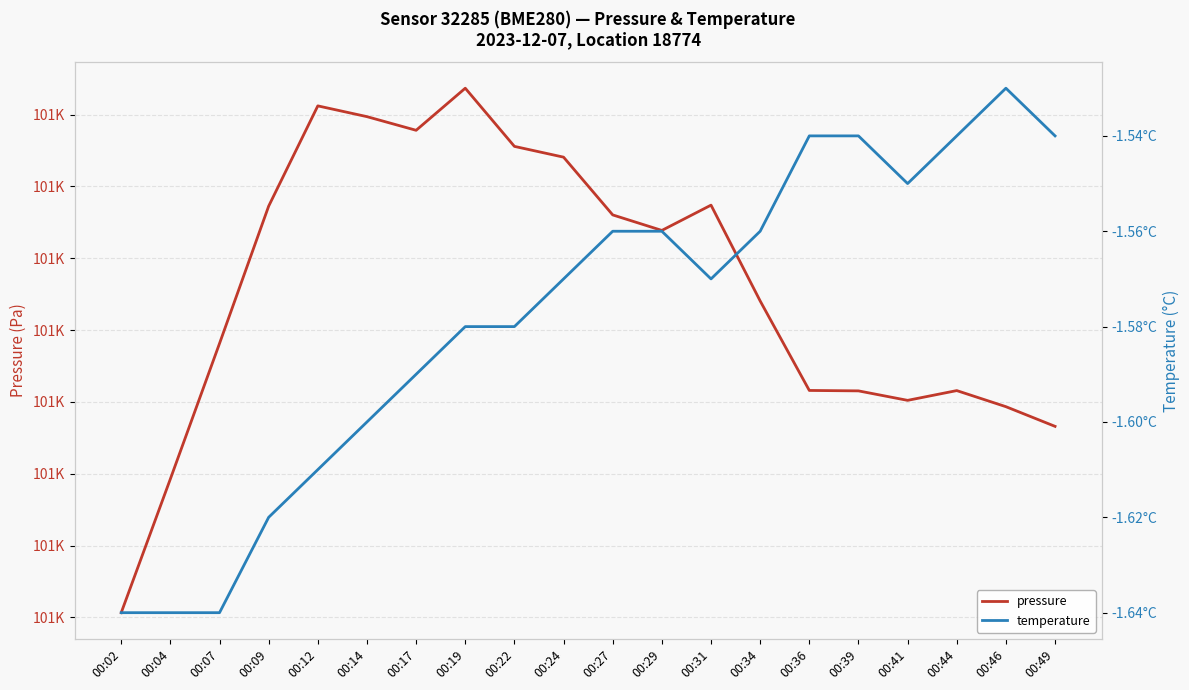

True or false: temperature and pressure cross at least once.

False